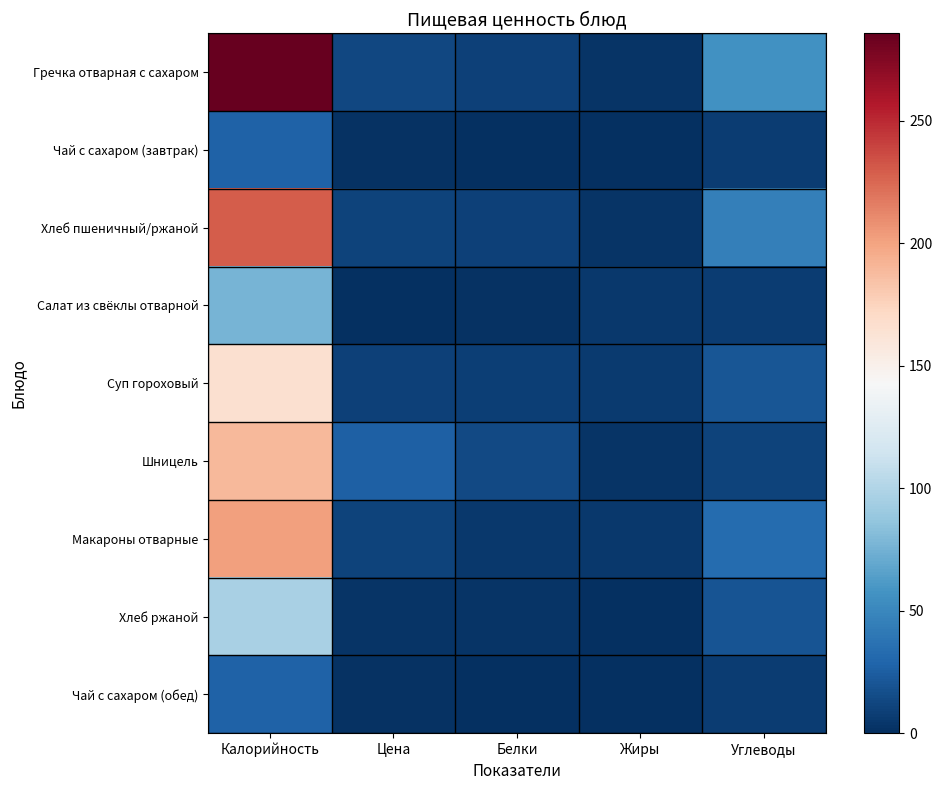

Reading right to left, extract all data points from this chart.

Гречка отварная с сахаром: Углеводы=55.9	Жиры=2.6	Белки=9.9	Цена=13.1	Калорийность=285.8
Чай с сахаром (завтрак): Углеводы=7.0	Жиры=0.0	Белки=0.0	Цена=1.4	Калорийность=27.0
Хлеб пшеничный/ржаной: Углеводы=45.0	Жиры=2.5	Белки=10.0	Цена=10.4	Калорийность=229.0
Салат из свёклы отварной: Углеводы=7.6	Жиры=4.5	Белки=1.4	Цена=1.0	Калорийность=76.0
Суп гороховый: Углеводы=20.4	Жиры=5.8	Белки=8.3	Цена=9.4	Калорийность=166.0
Шницель: Углеводы=10.1	Жиры=3.3	Белки=14.4	Цена=26.6	Калорийность=188.9
Макароны отварные: Углеводы=32.7	Жиры=5.5	Белки=5.3	Цена=10.4	Калорийность=201.9
Хлеб ржаной: Углеводы=19.0	Жиры=0.5	Белки=2.6	Цена=2.9	Калорийность=97.0
Чай с сахаром (обед): Углеводы=7.0	Жиры=0.0	Белки=0.0	Цена=1.4	Калорийность=27.0